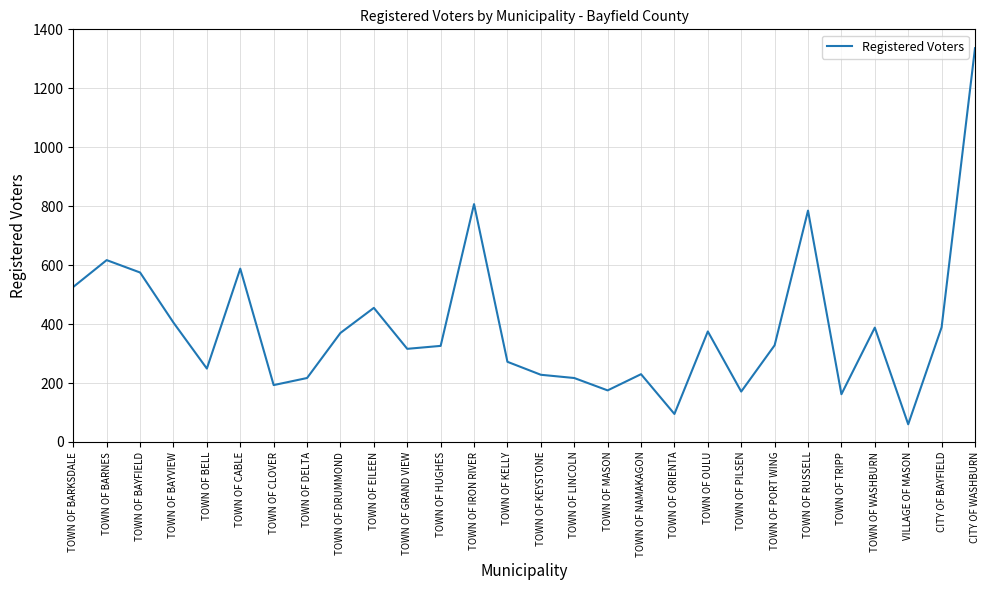

What is the ratio of the value at TOWN OF WASHBURN to the value at CITY OF BAYFIELD?

1.0